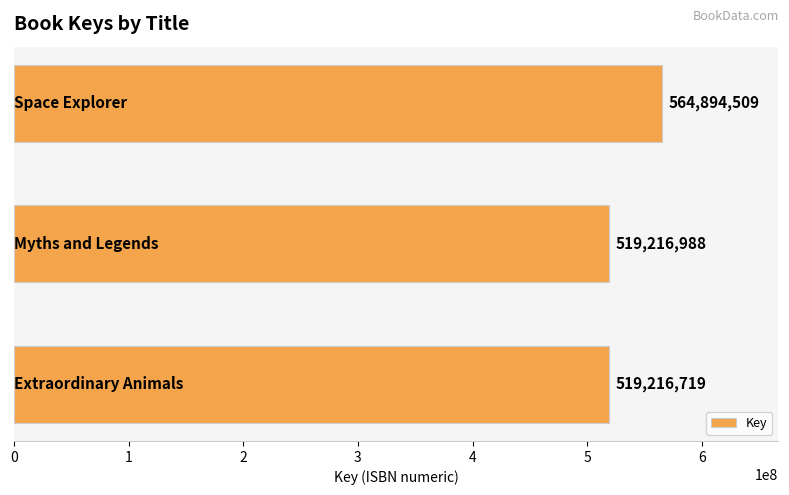

What is the difference between the maximum and minimum values?

45677790